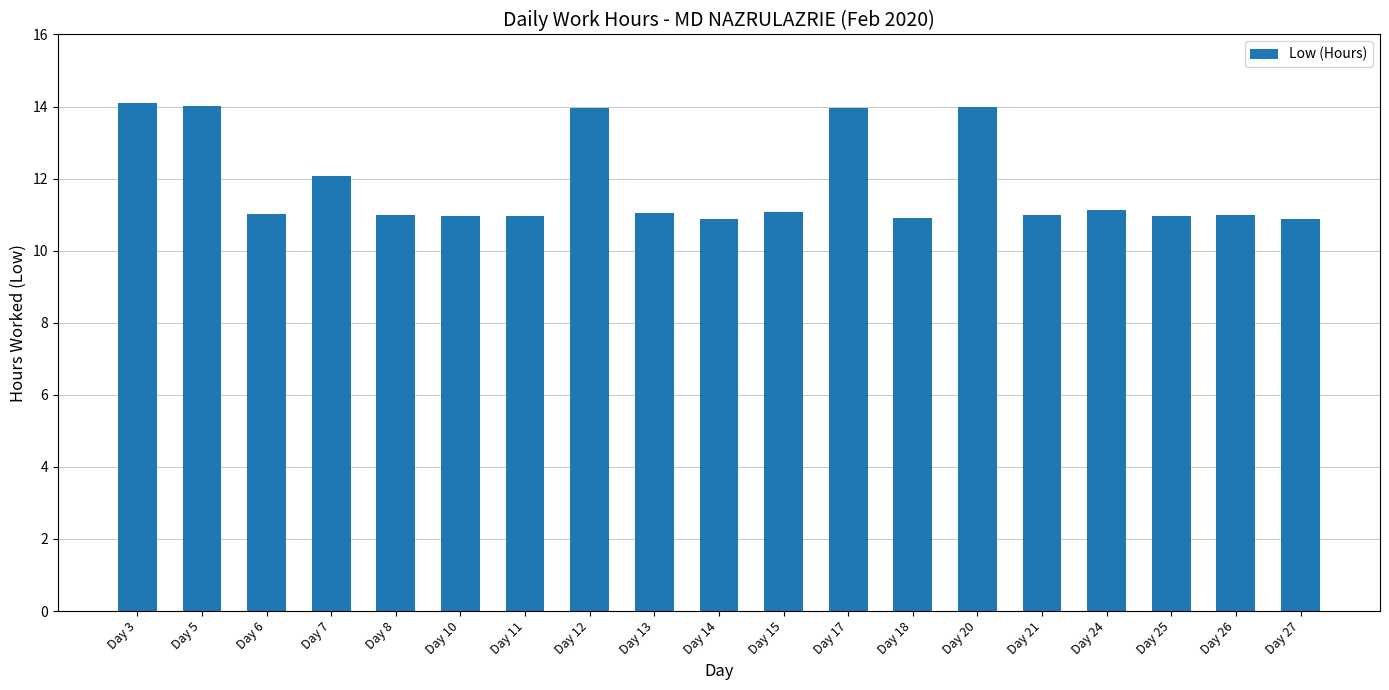

Between Day 7 and Day 20, which is larger?

Day 20